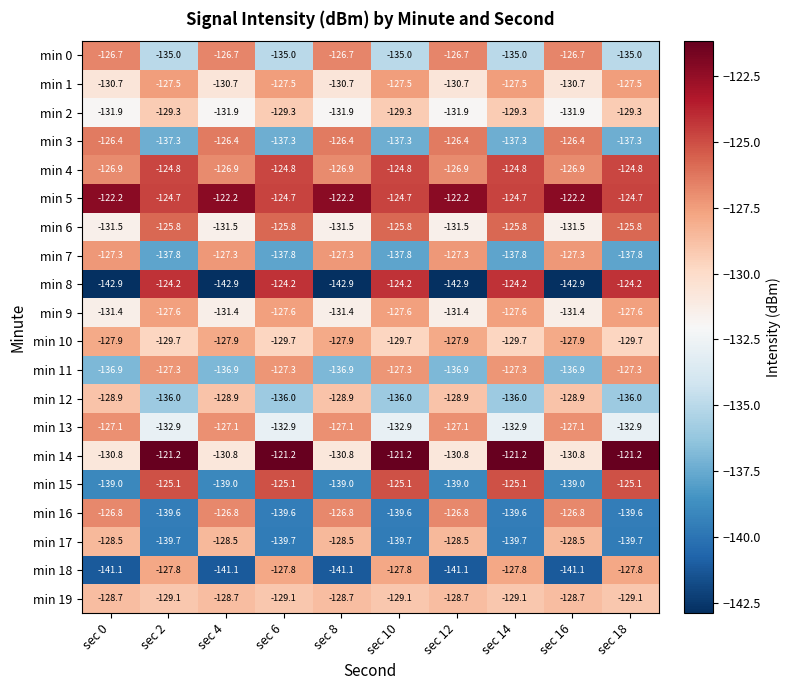

At sec 8, list the series in order from smallest to largest.

min 8, min 18, min 15, min 11, min 2, min 6, min 9, min 14, min 1, min 12, min 19, min 17, min 10, min 7, min 13, min 4, min 16, min 0, min 3, min 5